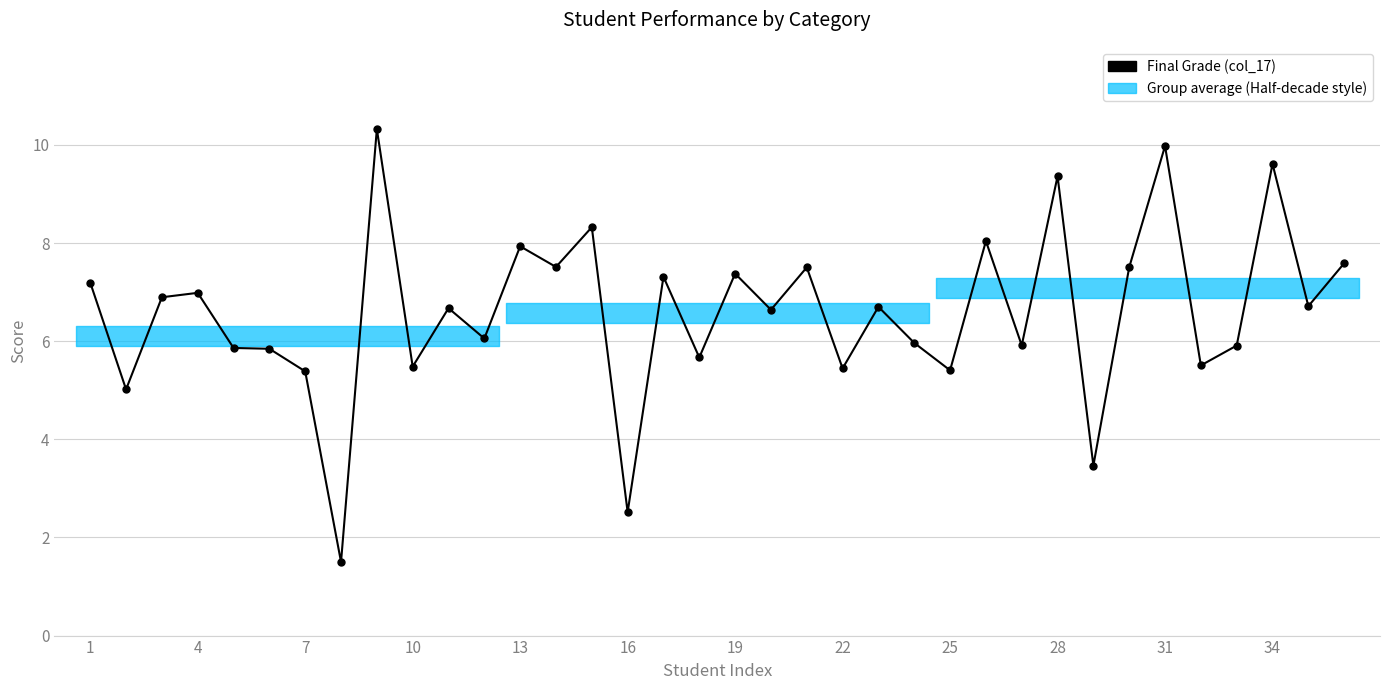

What is the greatest value displayed?

10.3